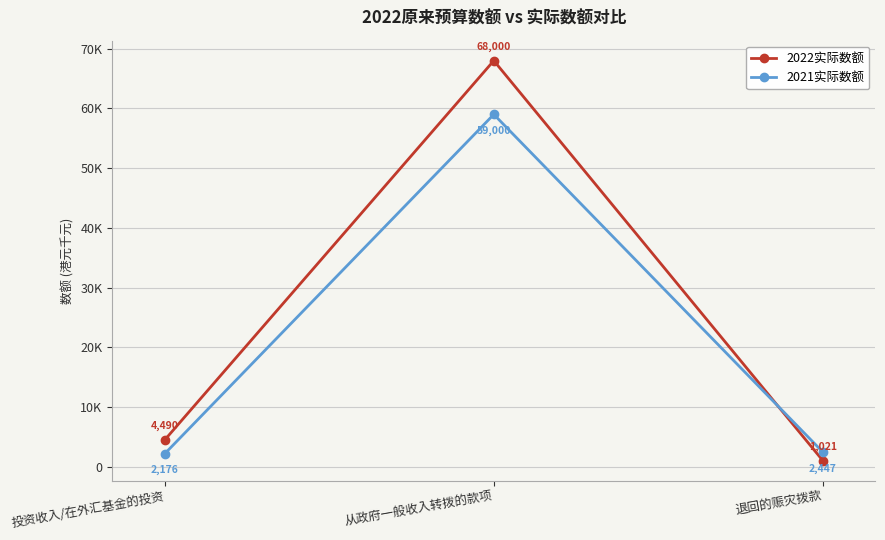

What is the difference between the 2022实际数额 values at 退回的赈灾拨款 and 从政府一般收入转拨的款项?

66979